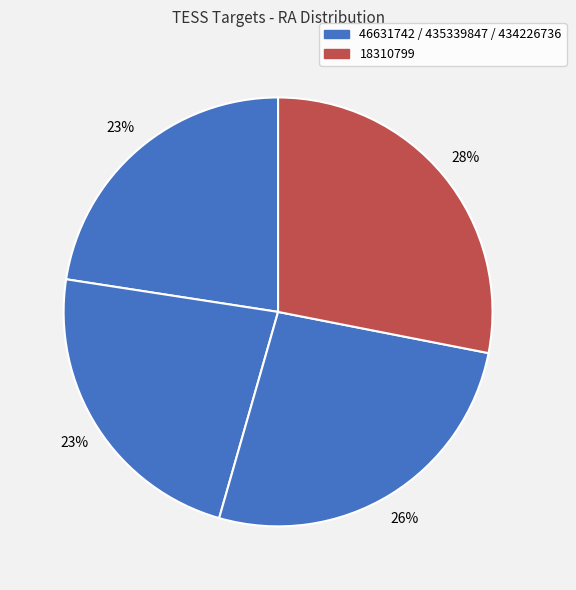

Which category has the biggest portion of the pie?

18310799